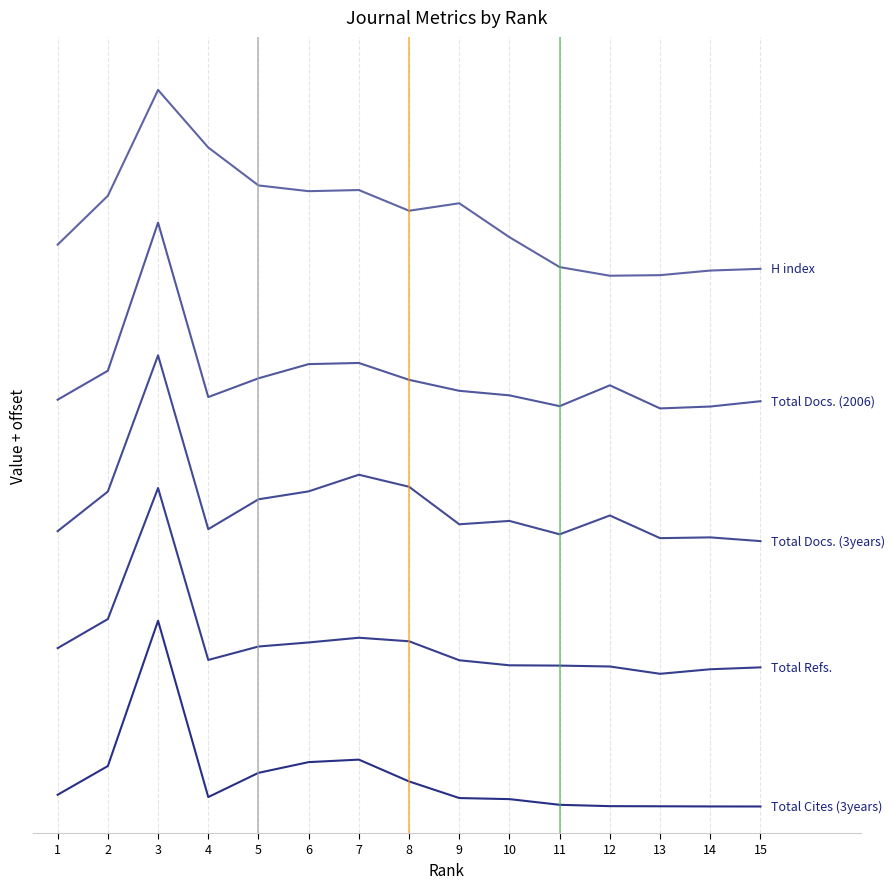

Does the chart have visible grid lines?

Yes